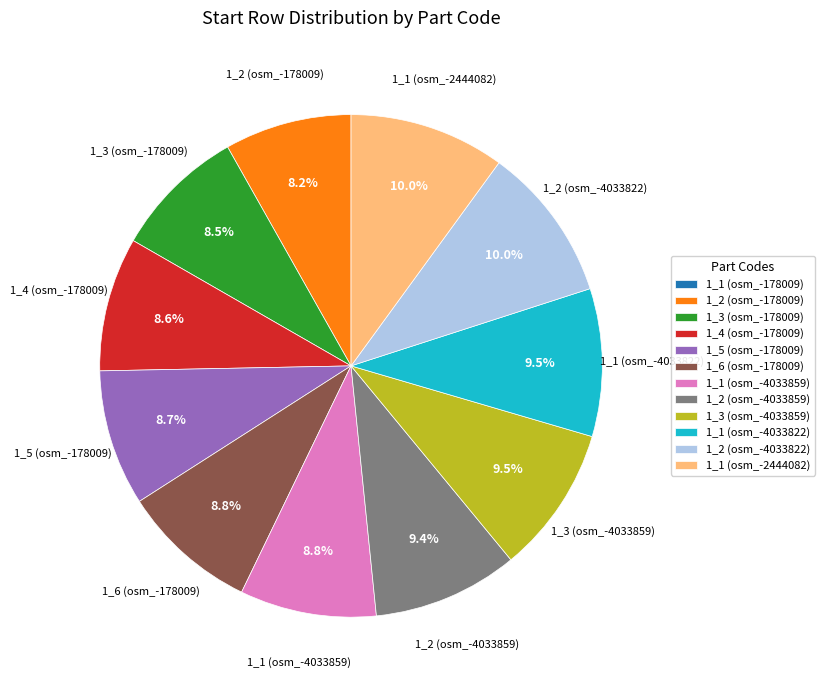

What is the total percentage of 1_6 (osm_-178009) and 1_3 (osm_-4033859)?

18.3%